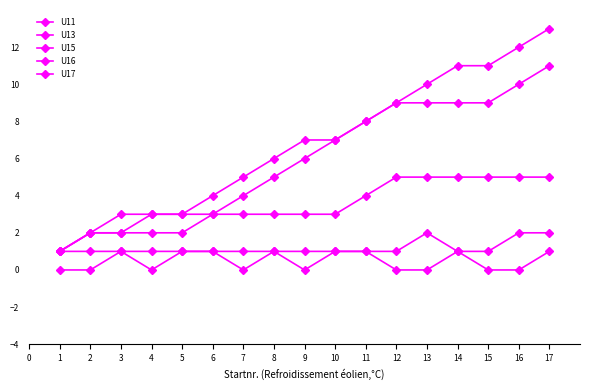

True or false: U11 and U17 intersect in this chart.

False